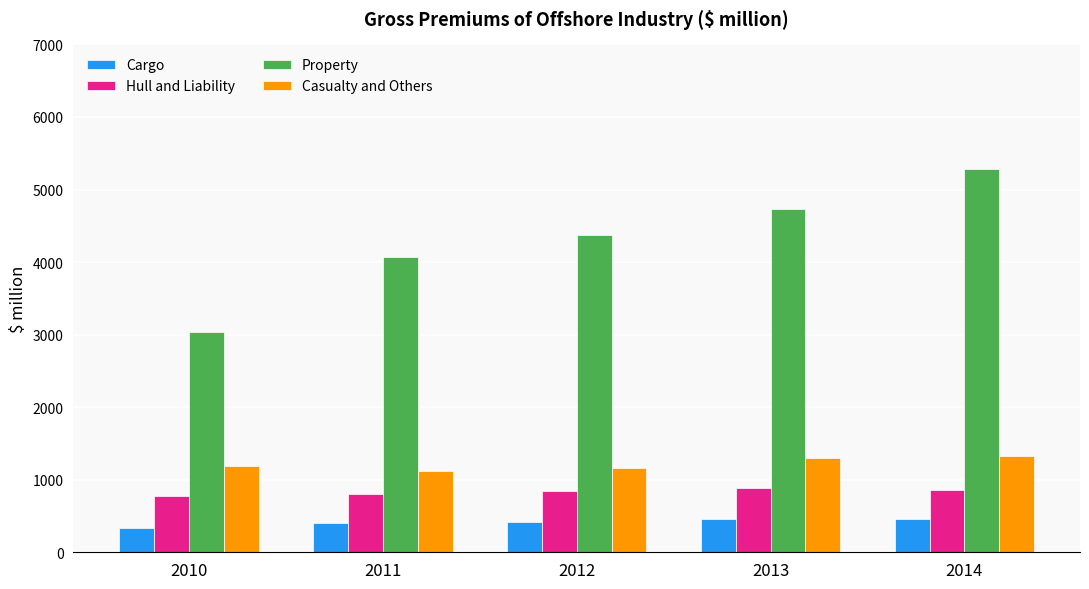

What is the smallest value displayed?

340.4